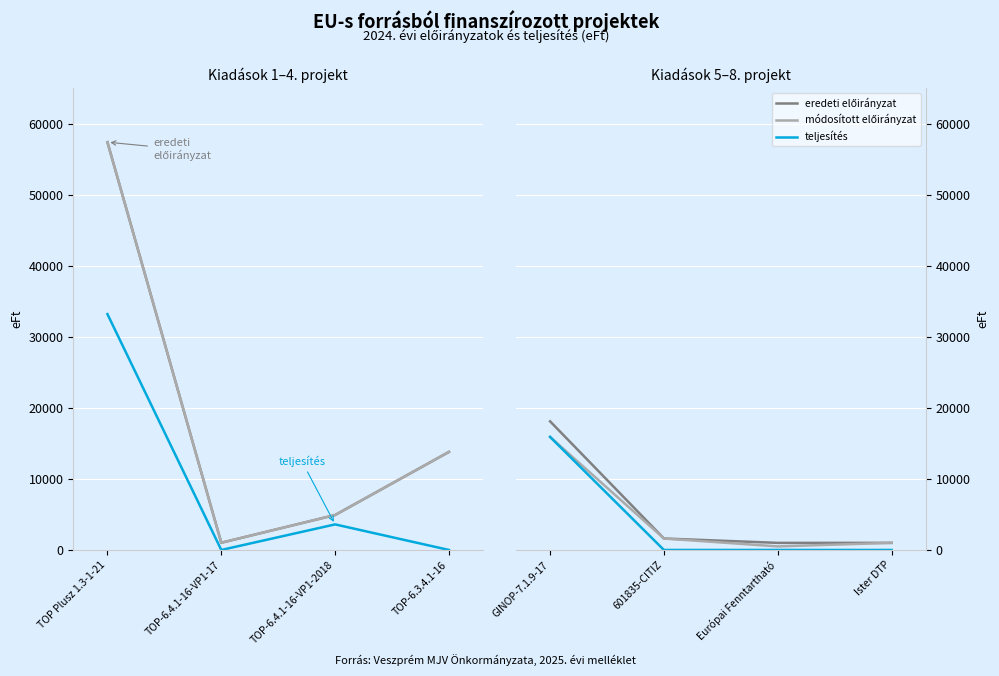

True or false: módosított előirányzat and teljesítés cross at least once.

False